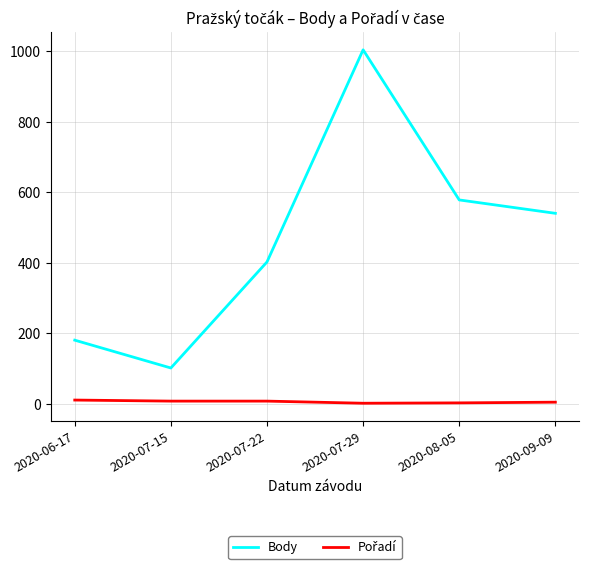

What is the difference between the maximum and minimum values in the Body series?

903